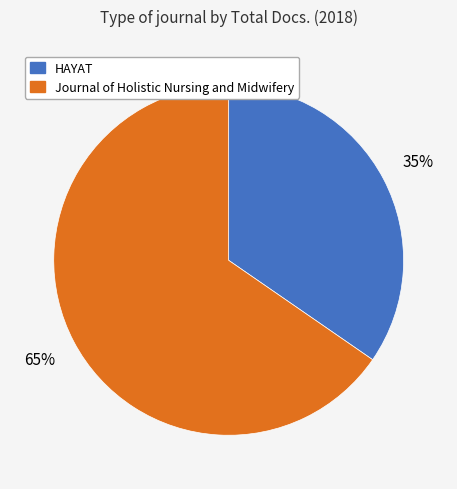

Which slice represents more than half of the pie?

Journal of Holistic Nursing and Midwifery